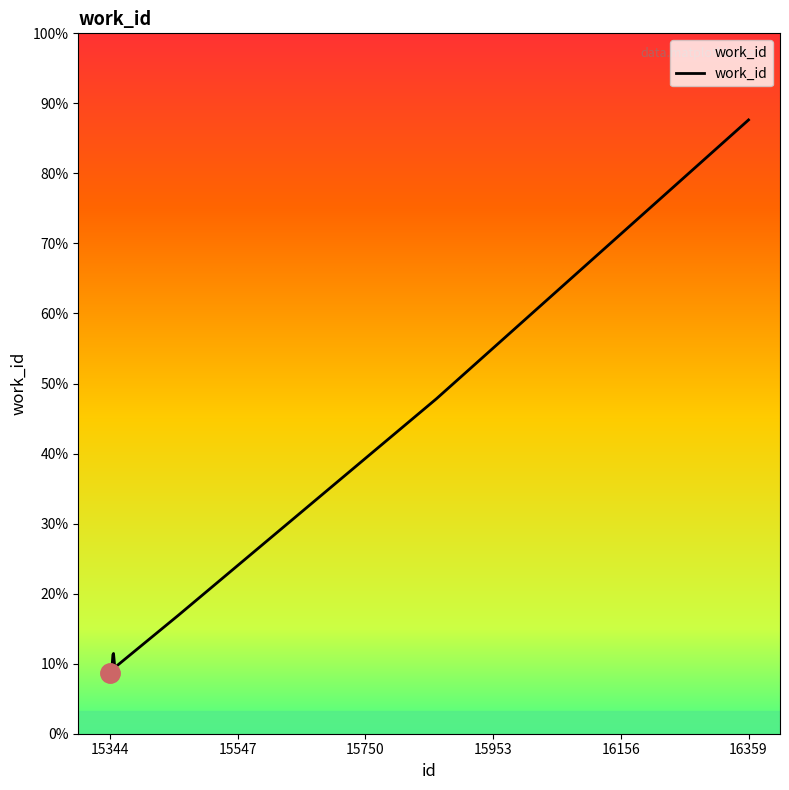

At which category does the chart reach its minimum across all series?

15344